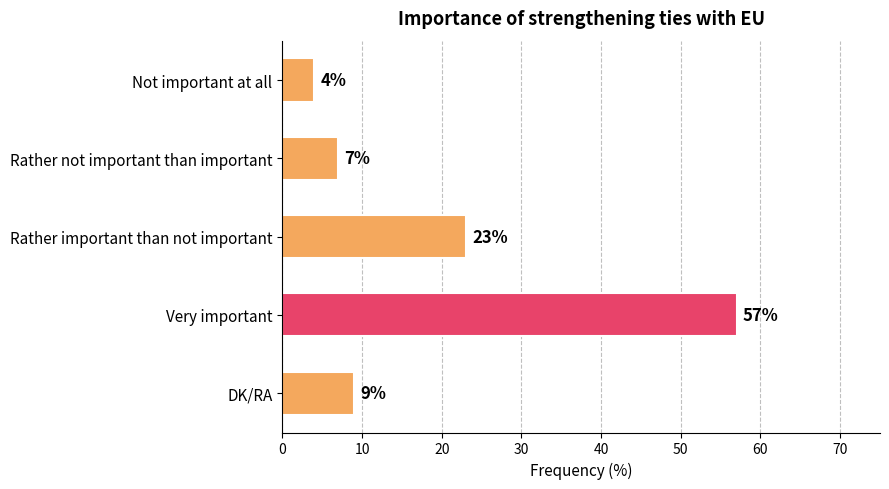

Which has a higher value, Not important at all or Very important?

Very important